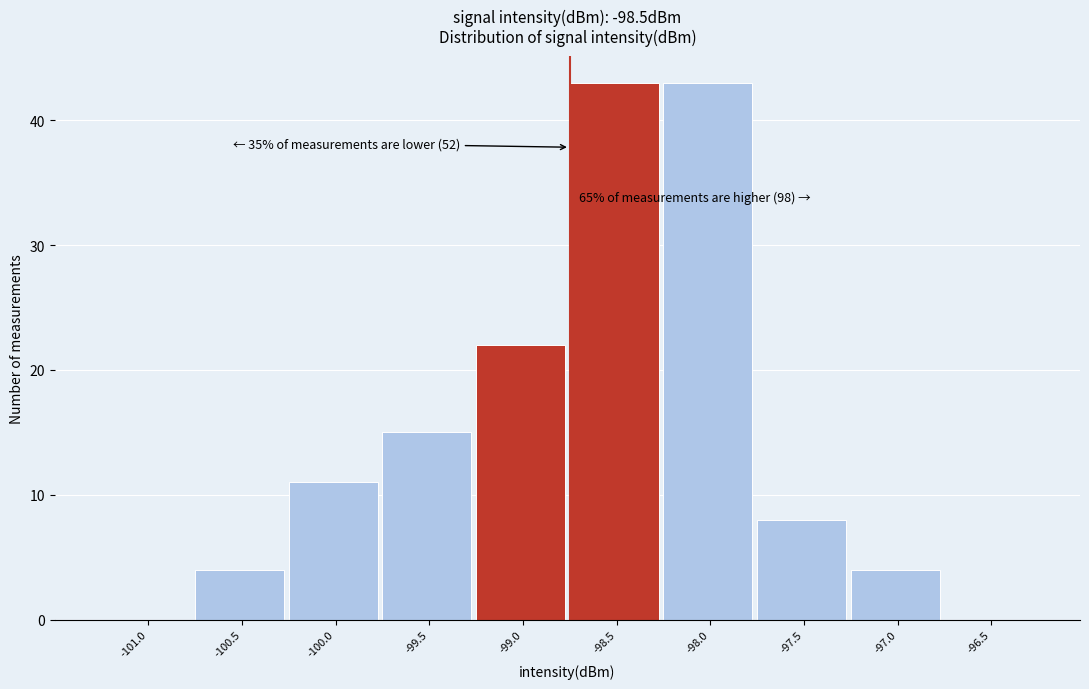

Reading right to left, transcribe all the data shown in this chart.

-96.5=0	-97.0=4	-97.5=8	-98.0=43	-98.5=43	-99.0=22	-99.5=15	-100.0=11	-100.5=4	-101.0=0